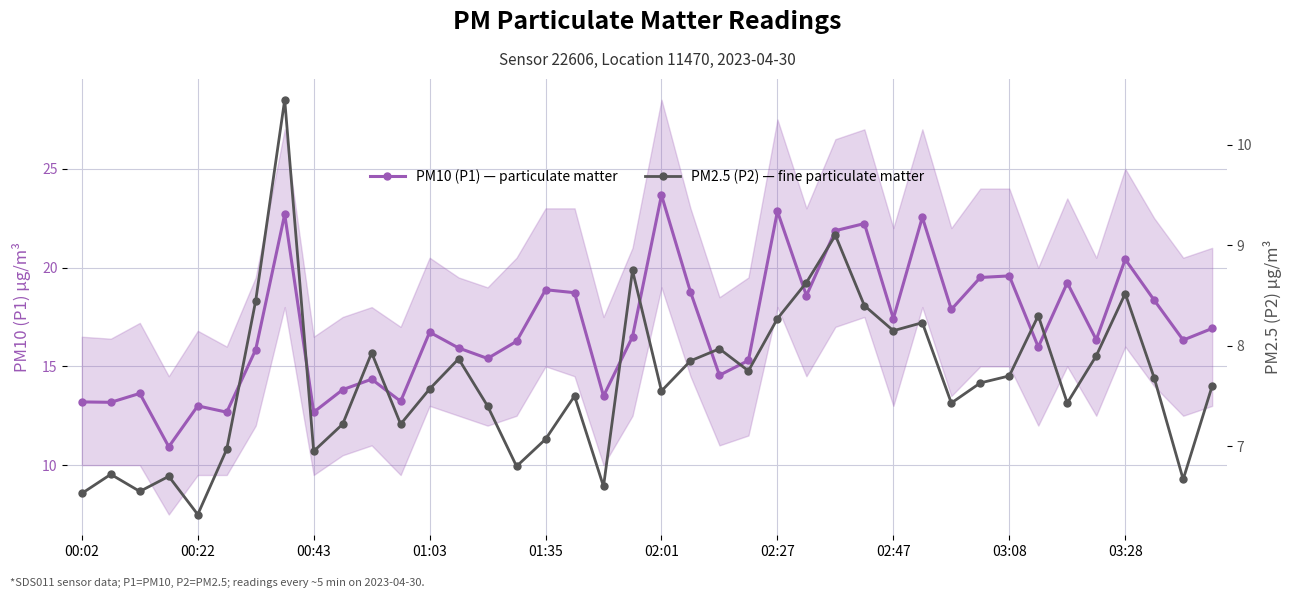

Which series has the largest total across all categories?

PM10 (P1) — particulate matter